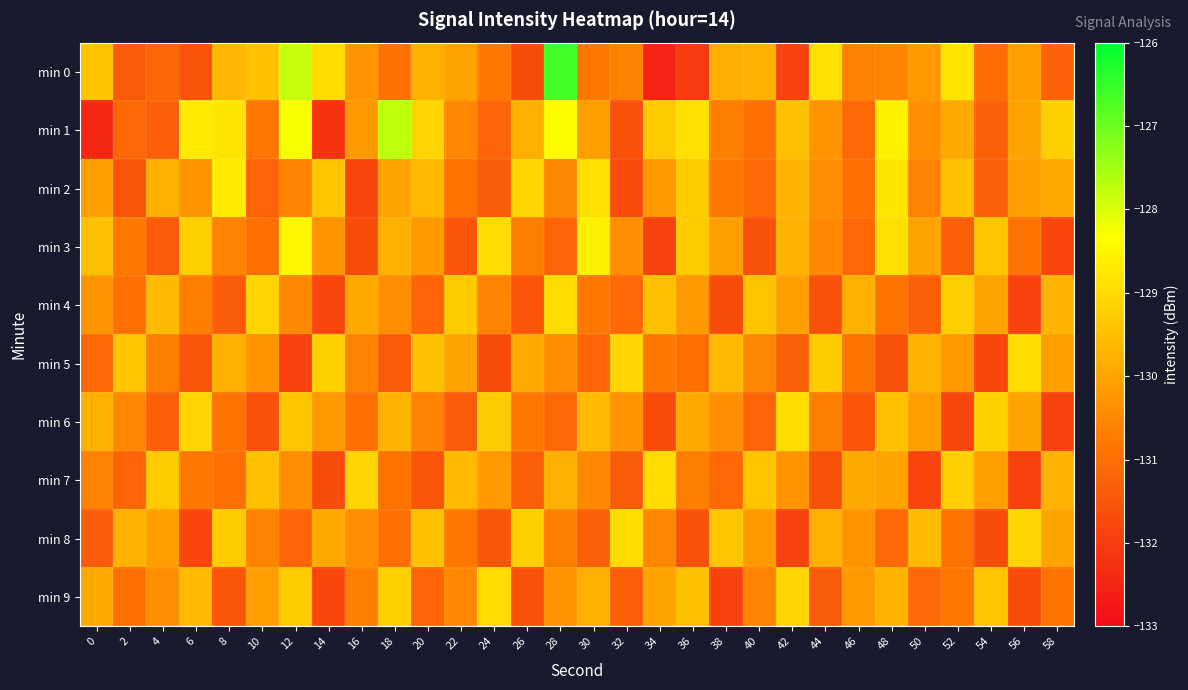

Between 24 and 52, which is larger?

52